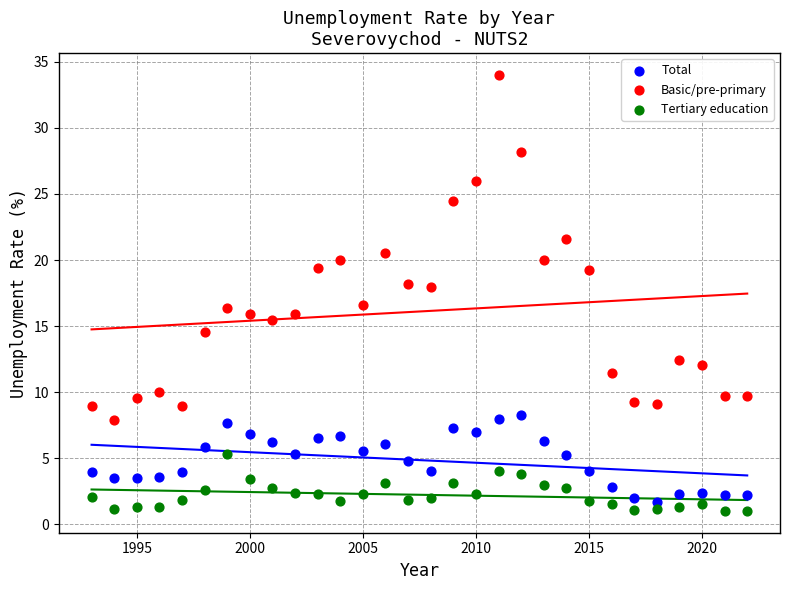

Which series reaches the maximum Y coordinate?

Basic/pre-primary